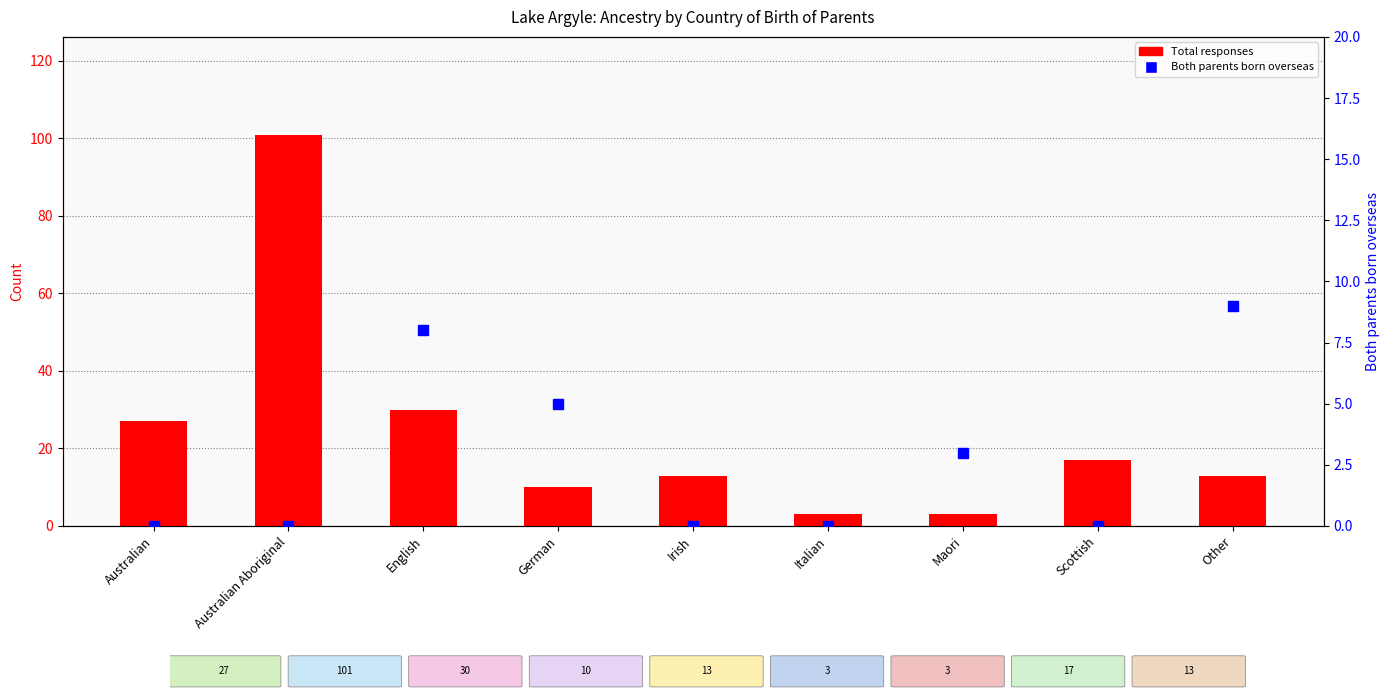

Is it true that Both parents born overseas equals 5 at German?

True